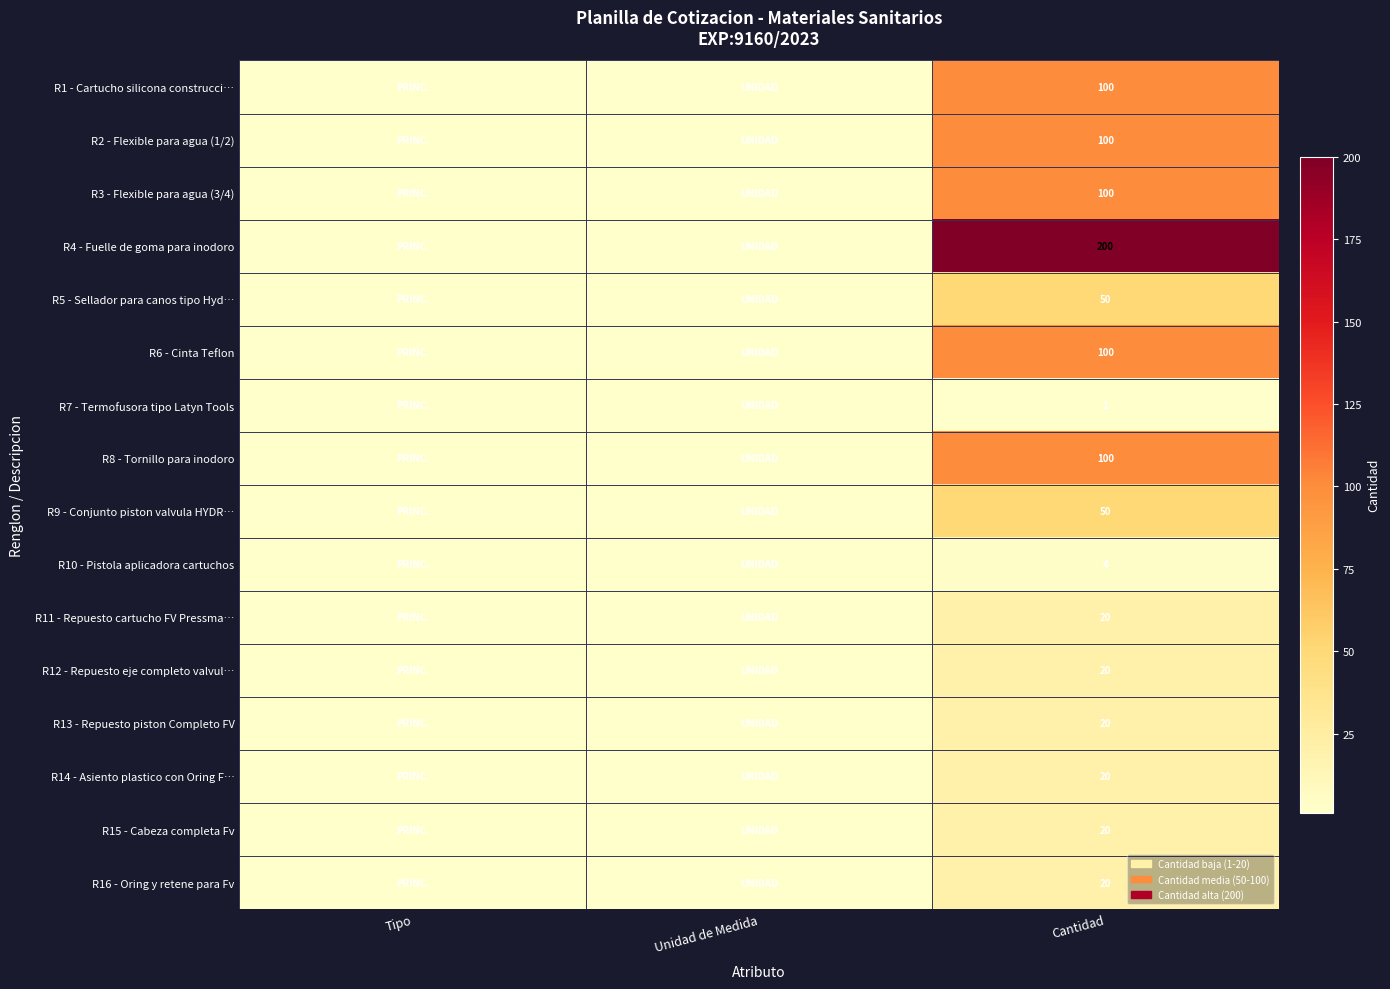

At which category does the chart reach its peak across all series?

Cantidad